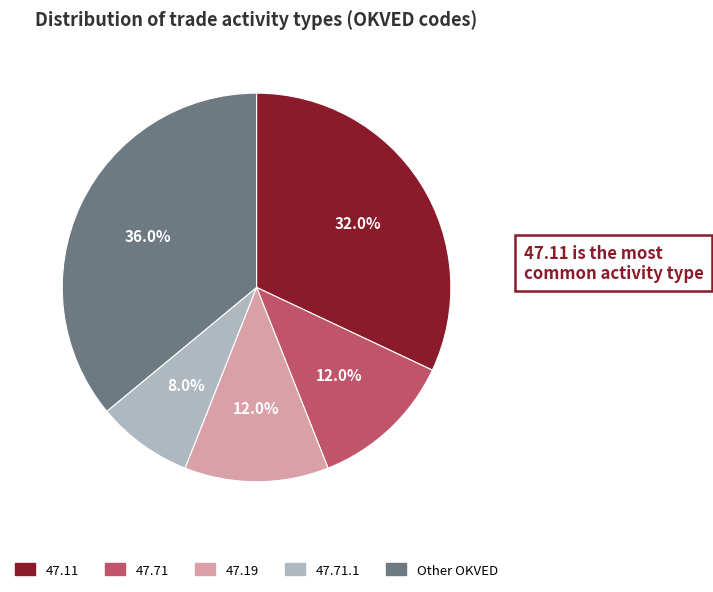

How many slices are in this pie chart?

5